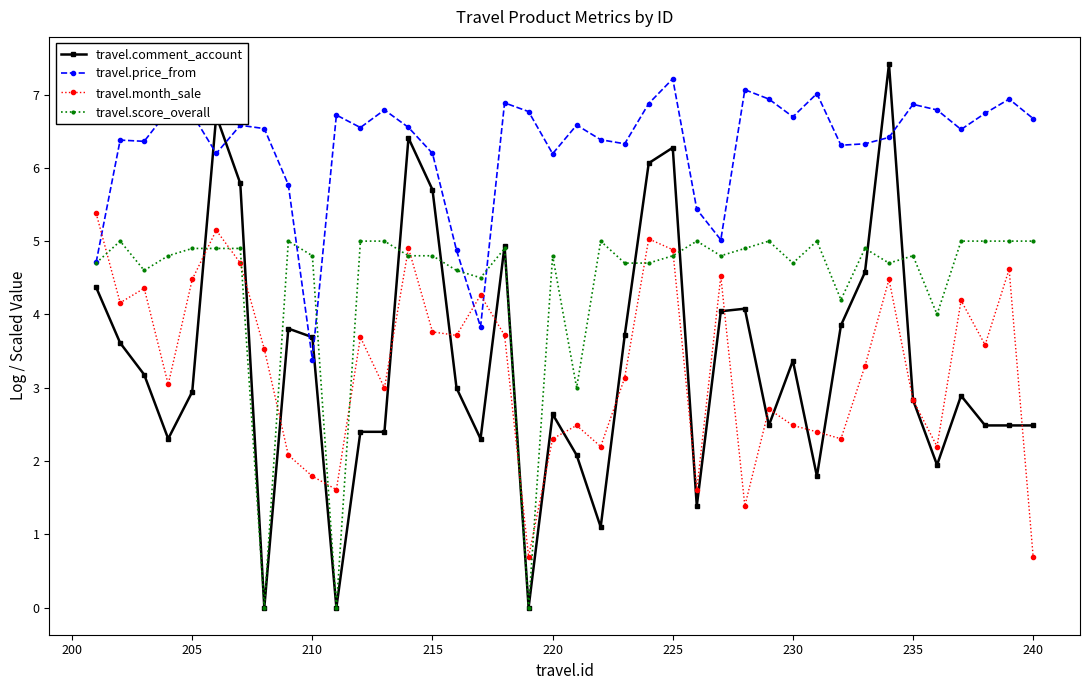

Which series has the widest spread of values?

travel.comment_account